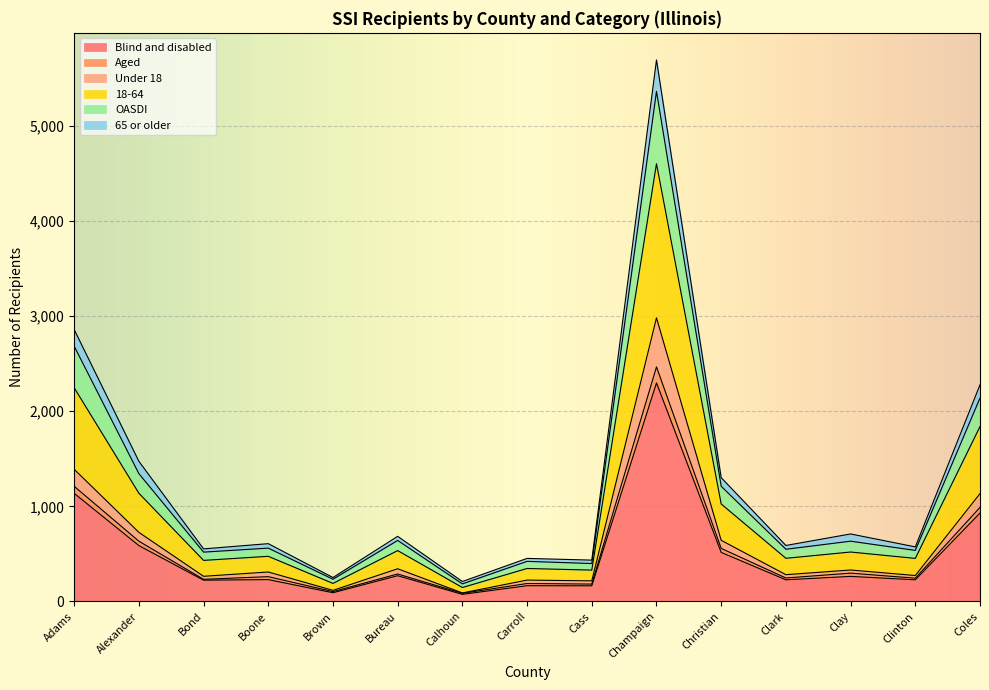

At which category is the sum across all series the highest?

Champaign